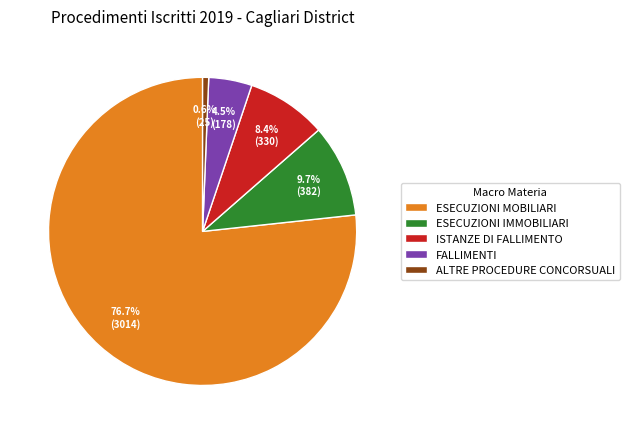

Rank the categories by value from lowest to highest.

ALTRE PROCEDURE CONCORSUALI, FALLIMENTI, ISTANZE DI FALLIMENTO, ESECUZIONI IMMOBILIARI, ESECUZIONI MOBILIARI